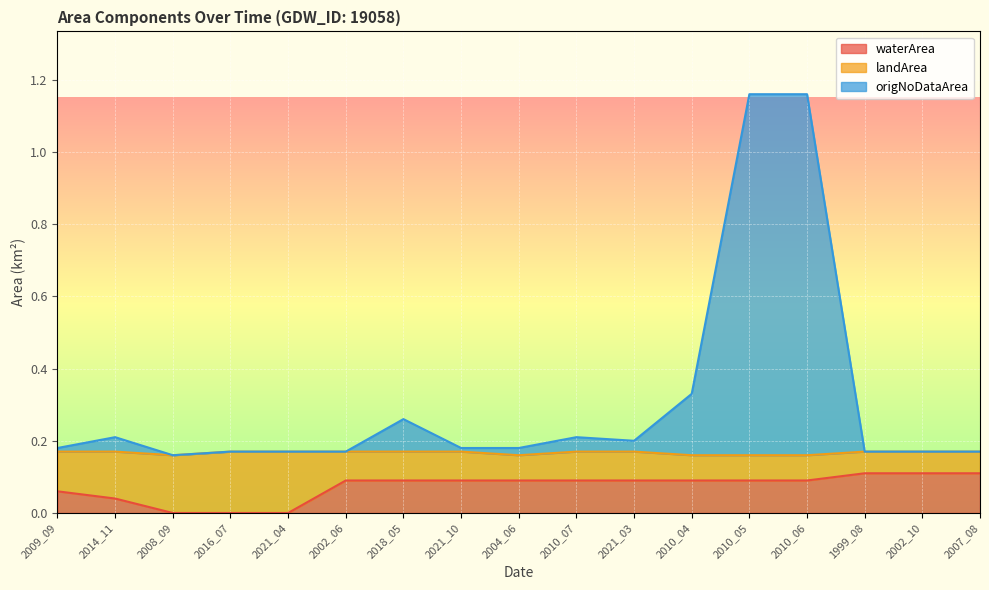

What are all the series names shown in the legend?

waterArea, landArea, origNoDataArea